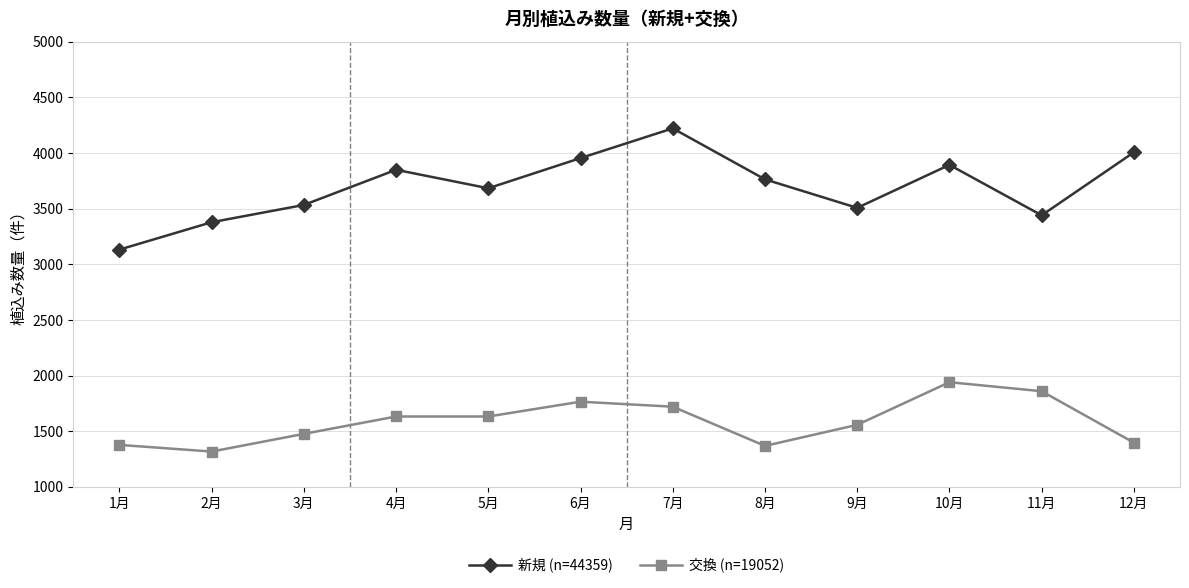

What is the lowest value of the 新規 (n=44359) series?

3132